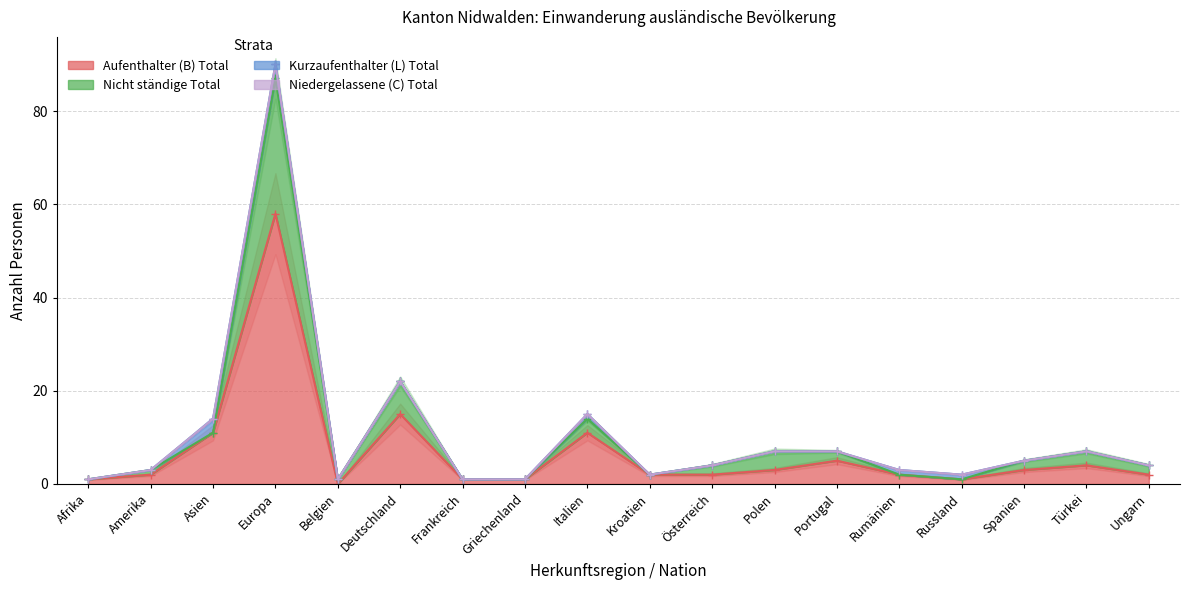

Which series has the largest total across all categories?

Nicht ständige Total